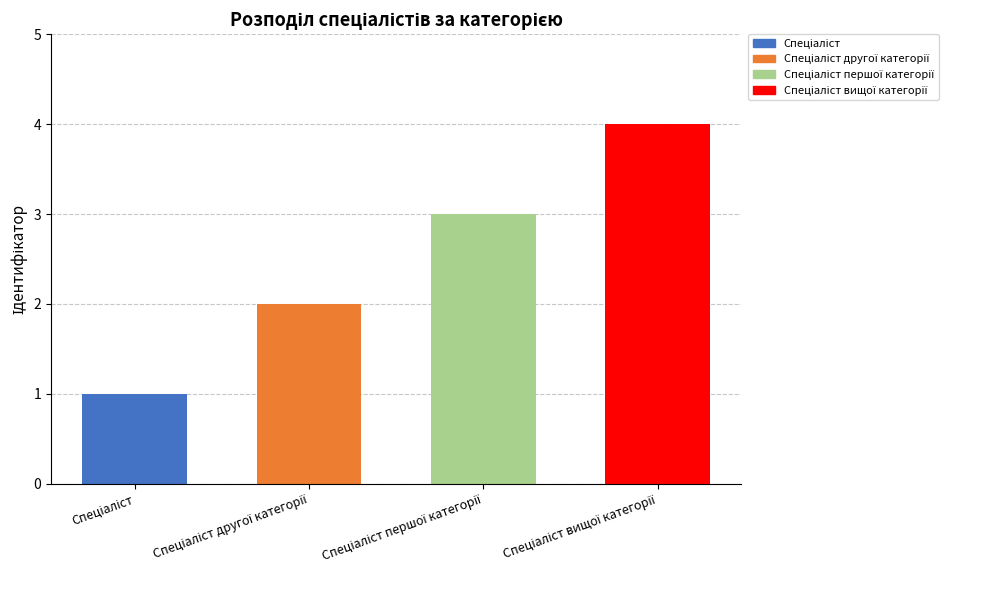

What is the value of the 3rd bar from the left?

3